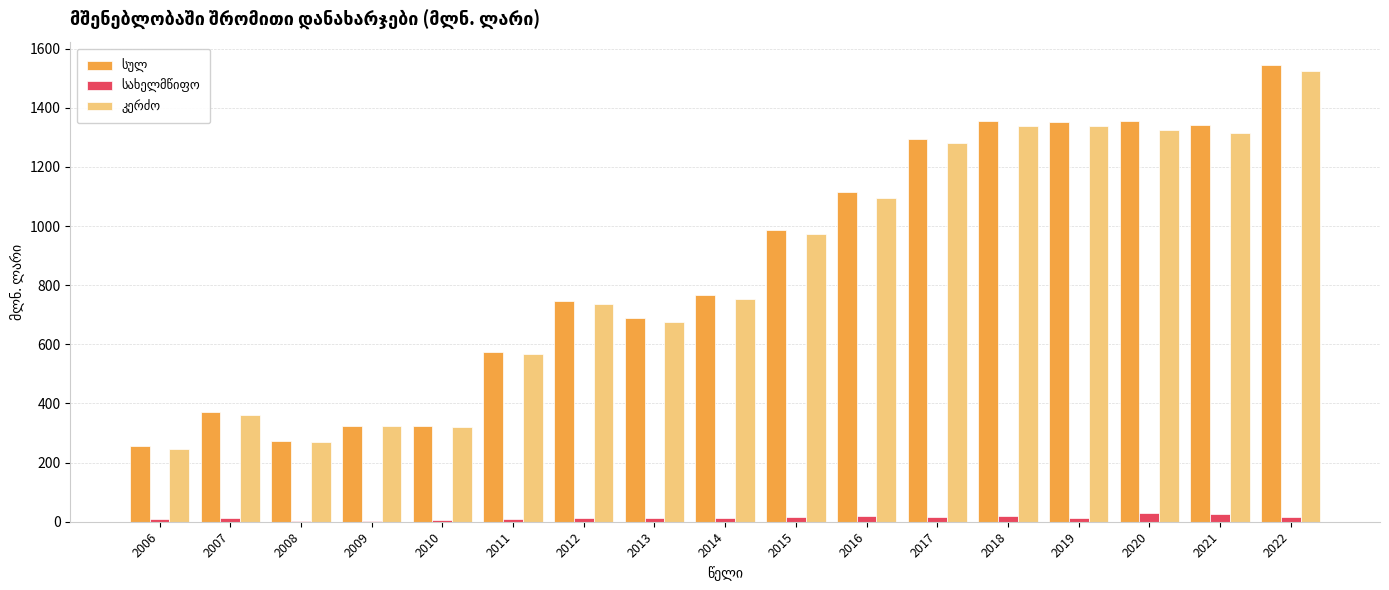

At which category is the sum across all series the highest?

2022